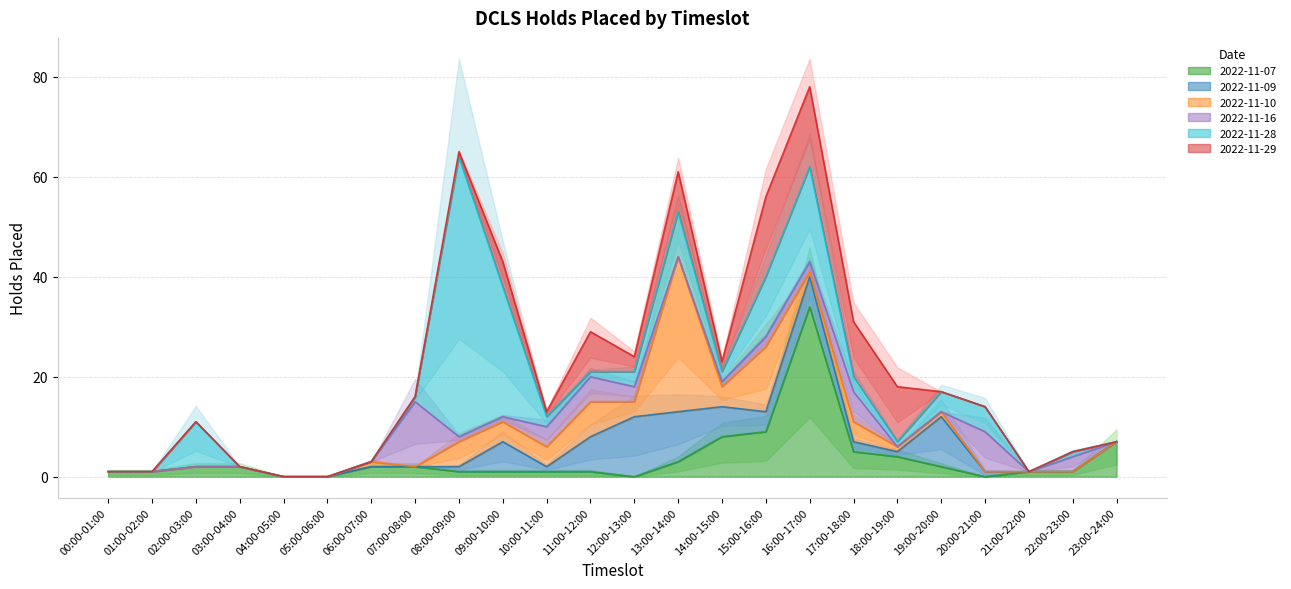

Between 05:00-06:00 and 03:00-04:00, which is larger?

03:00-04:00